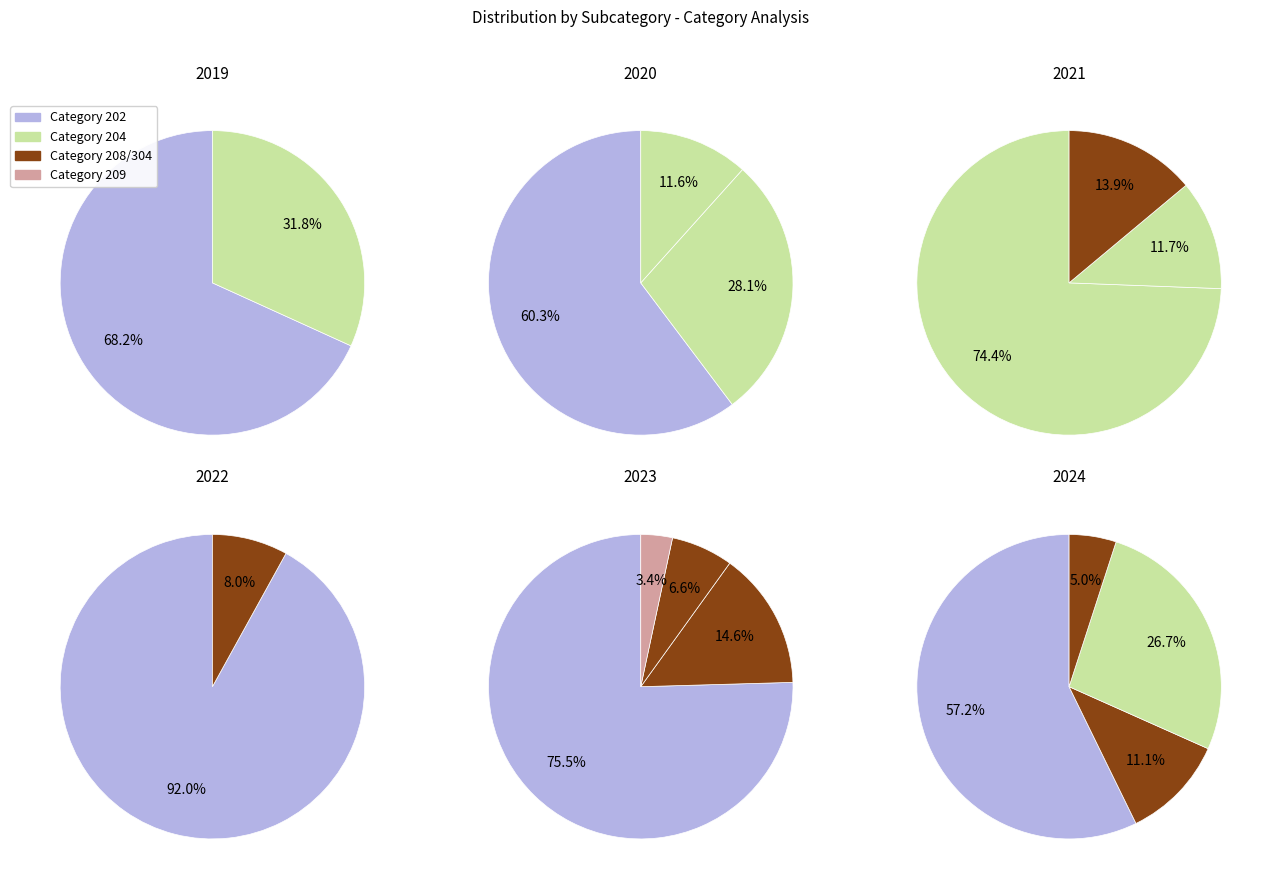

Does 304 represent more than half of the total?

No